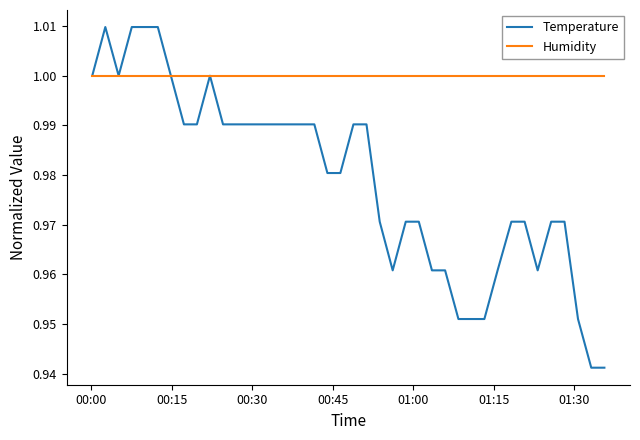

Rank the series by their average value, from highest to lowest.

Humidity, Temperature